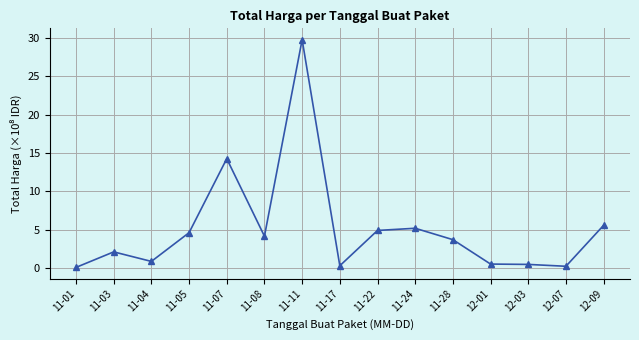

What is the sum of the values at 12-01 and 11-08?

4.7